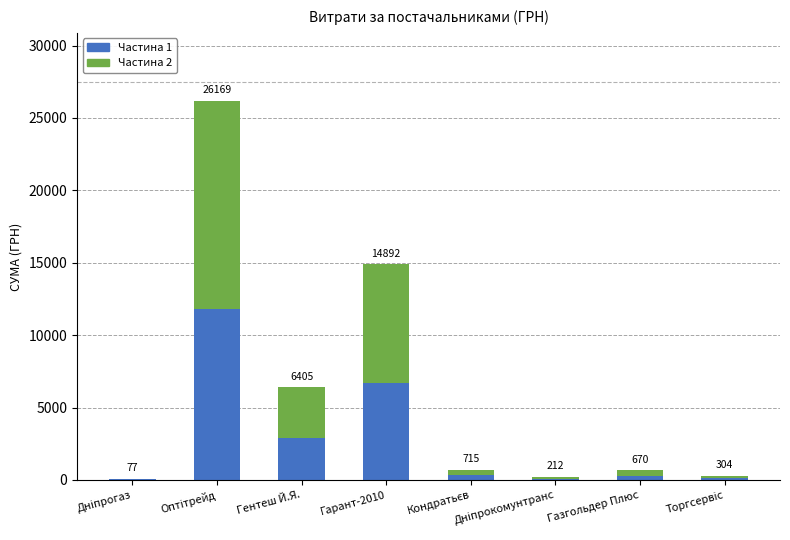

What is the difference between the maximum and second lowest values in the Частина 2 series?

14276.0